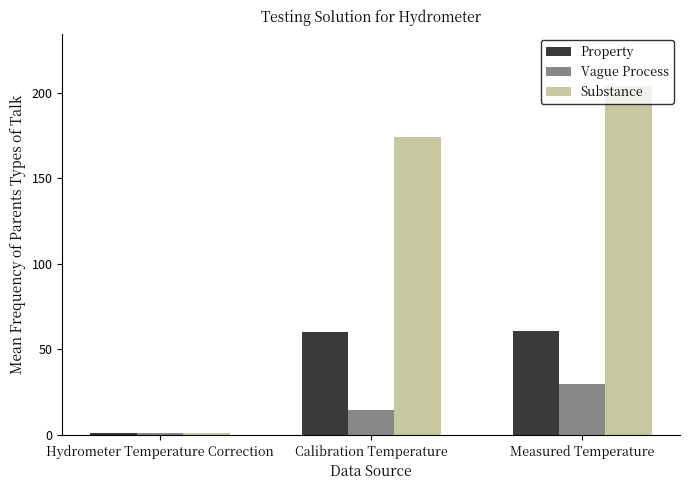

What is the sum of all Substance values?

379.0